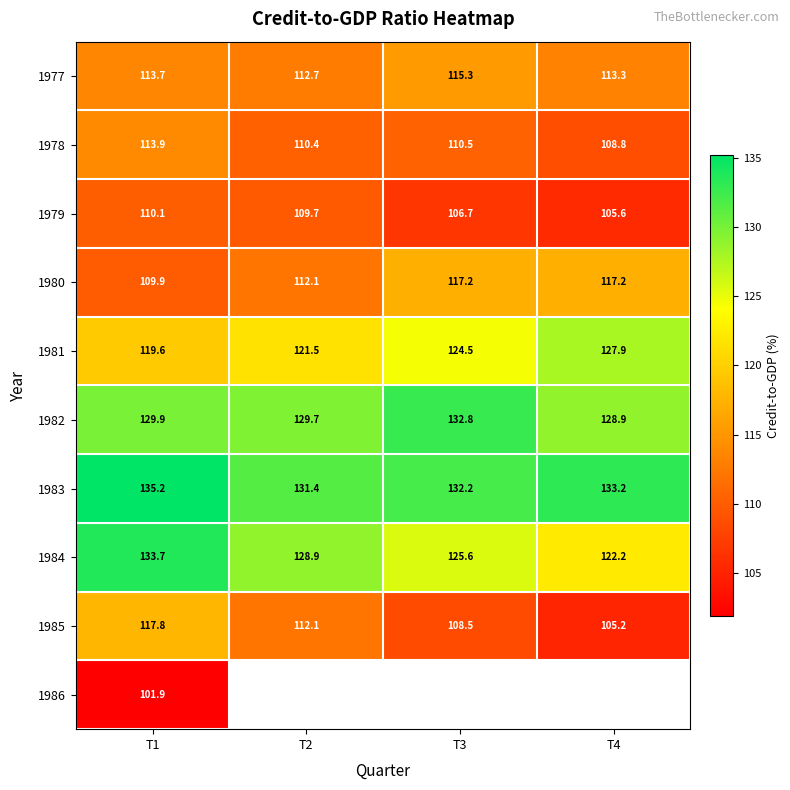

What is the highest value of the 1979 series?

110.1